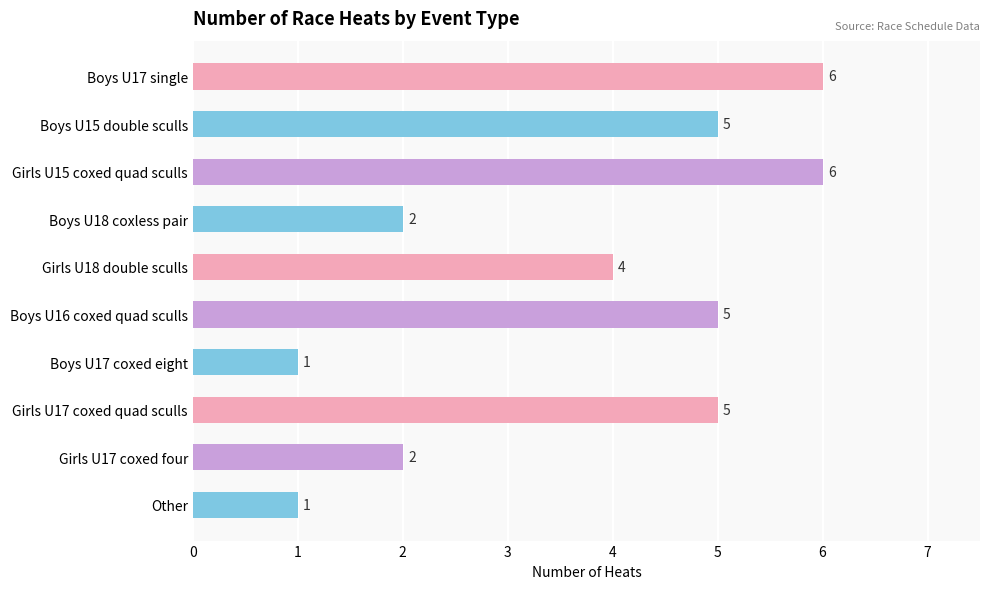

How many series are shown in this chart?

1